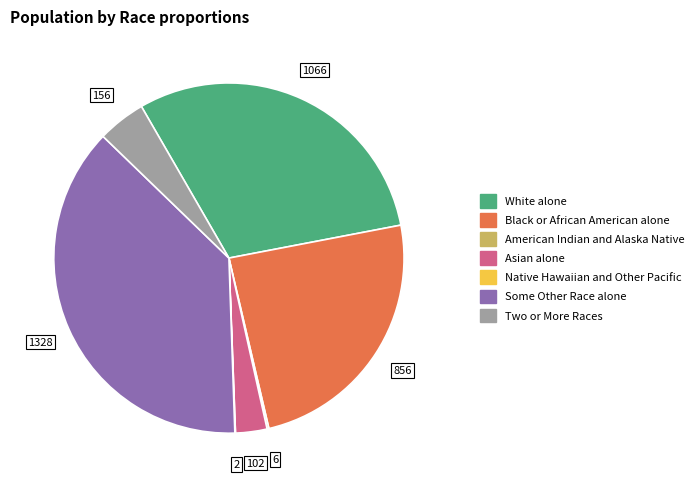

Is it true that Some Other Race alone is 45% of the pie?

False